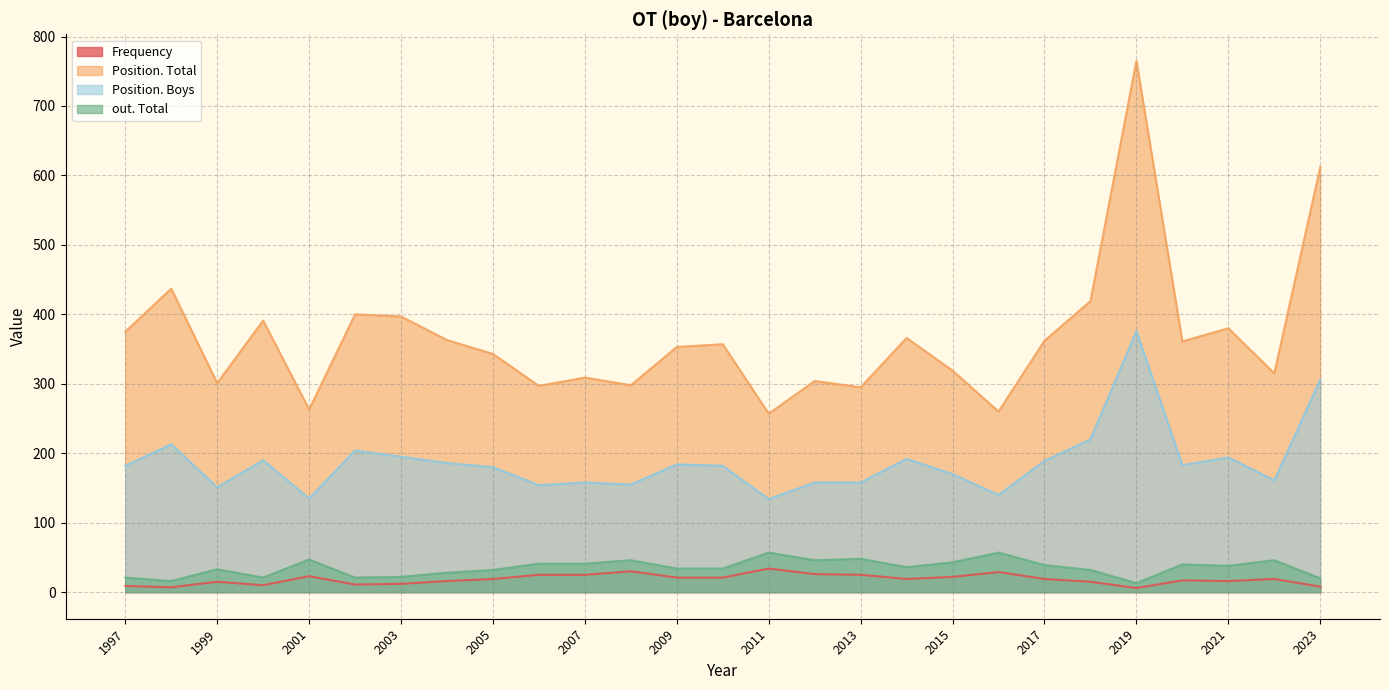

Which category has the highest value in the out. Total series?

2016